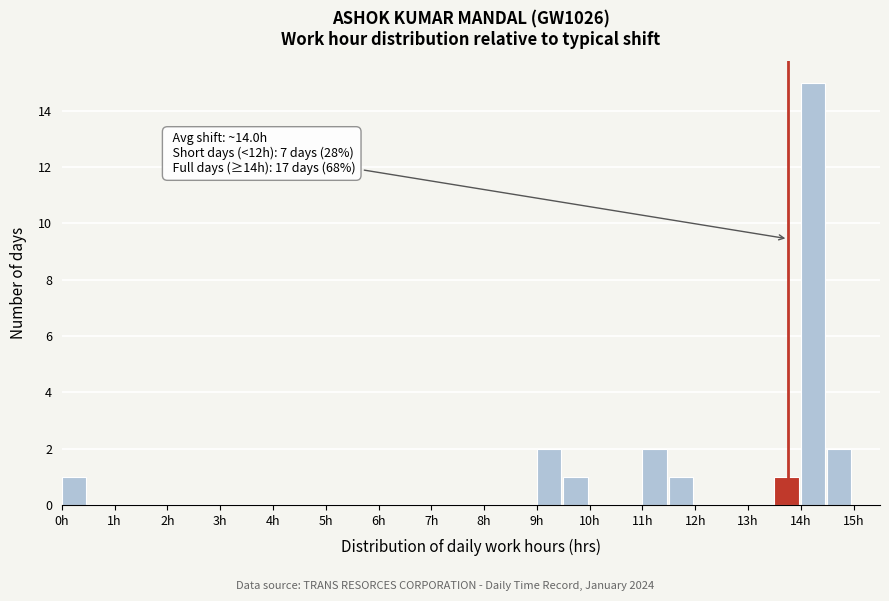

Over which range of the x-axis is the bar tallest?

14.0 to 14.5